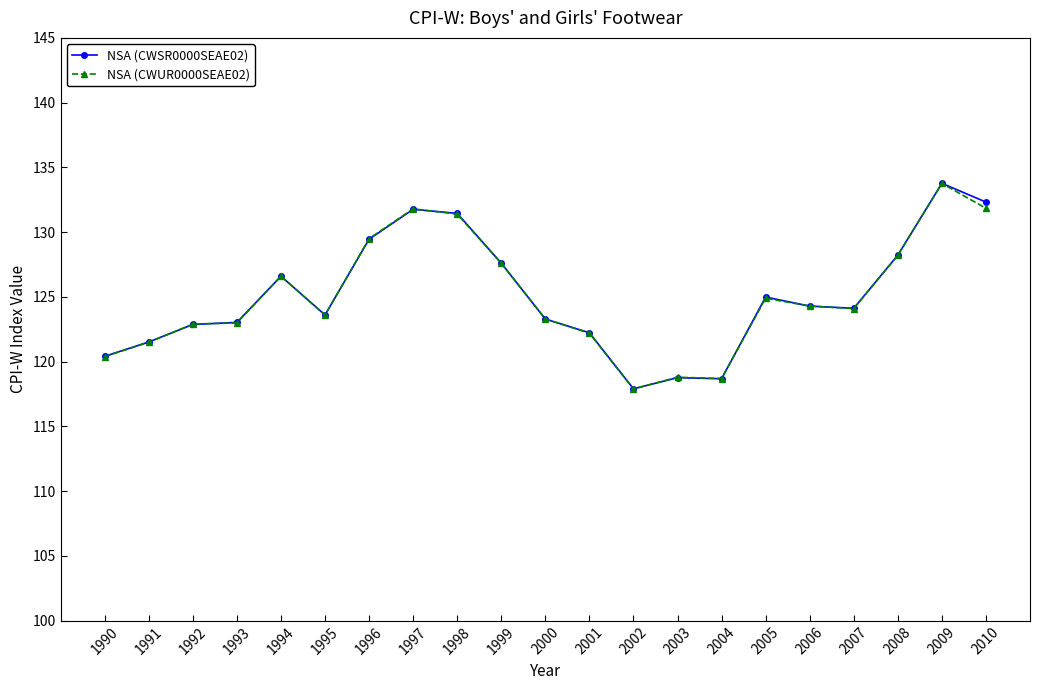

In NSA (CWSR0000SEAE02), how many points are higher than both neighbors (excluding endpoints)?

5